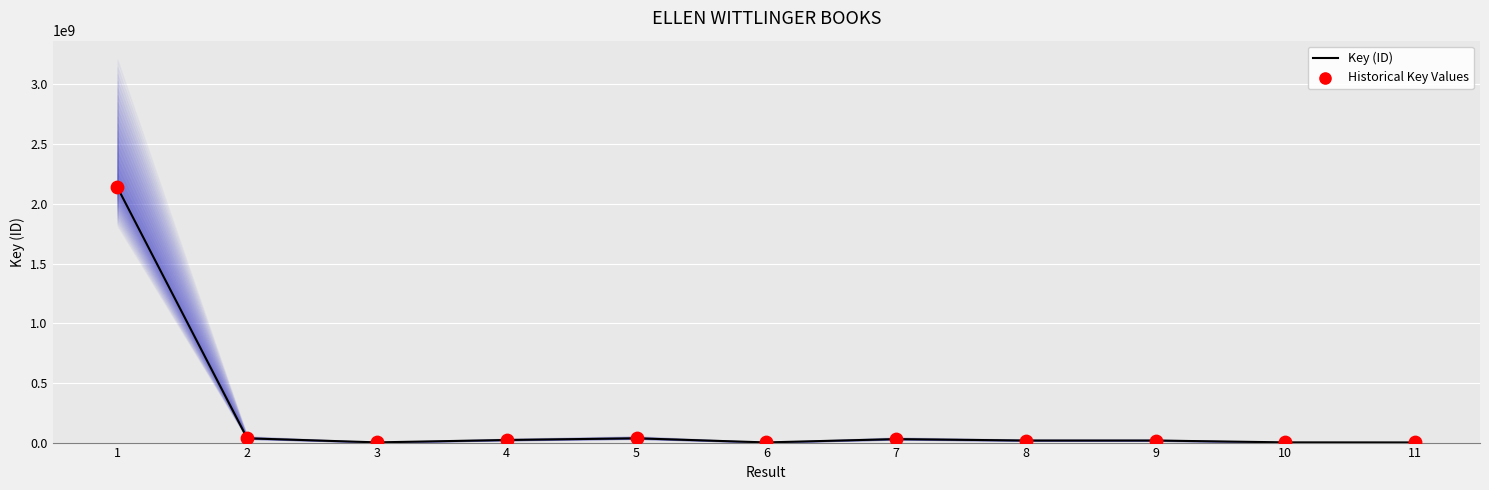

What is the total value across all series at 9?

34540274